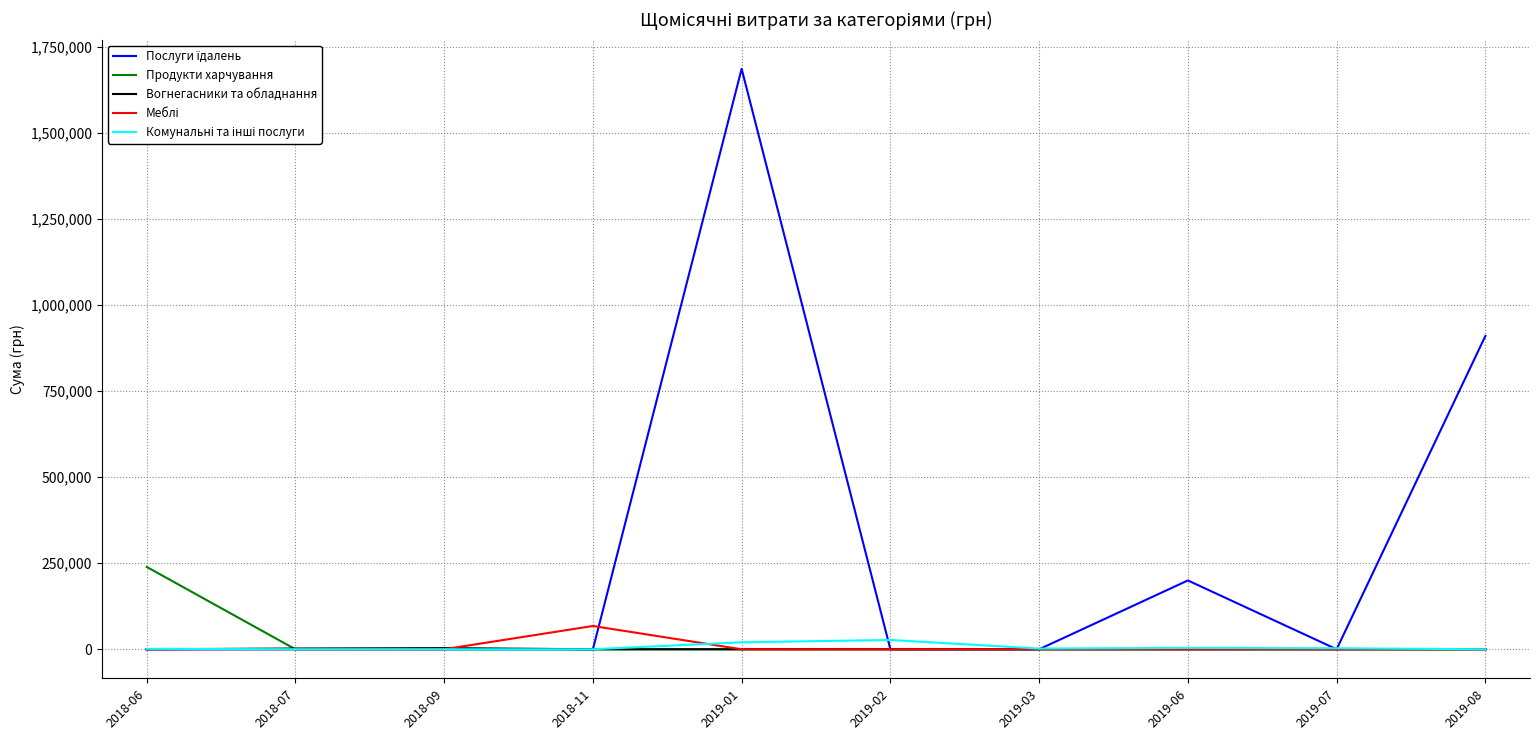

What is the greatest value displayed?

1685843.0